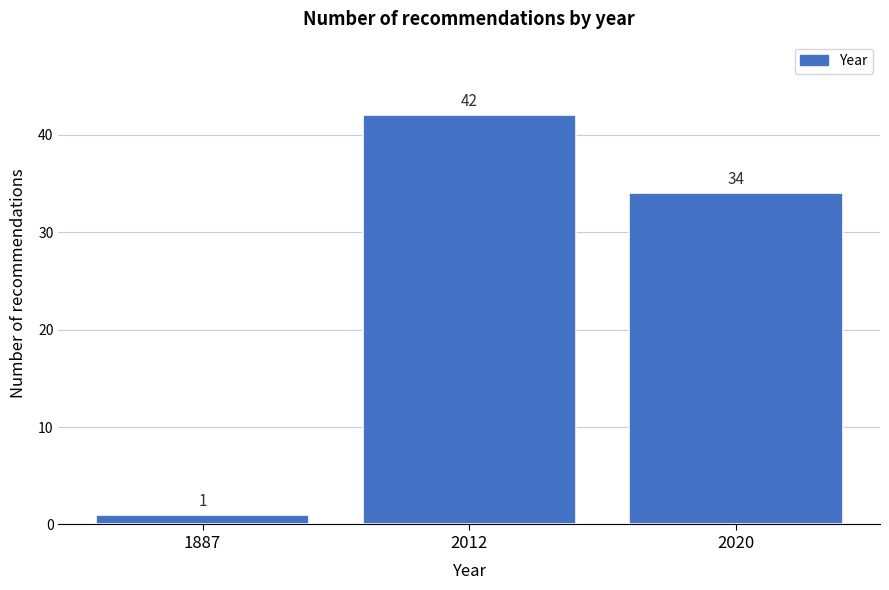

Reading right to left, extract all data points from this chart.

34	42	1